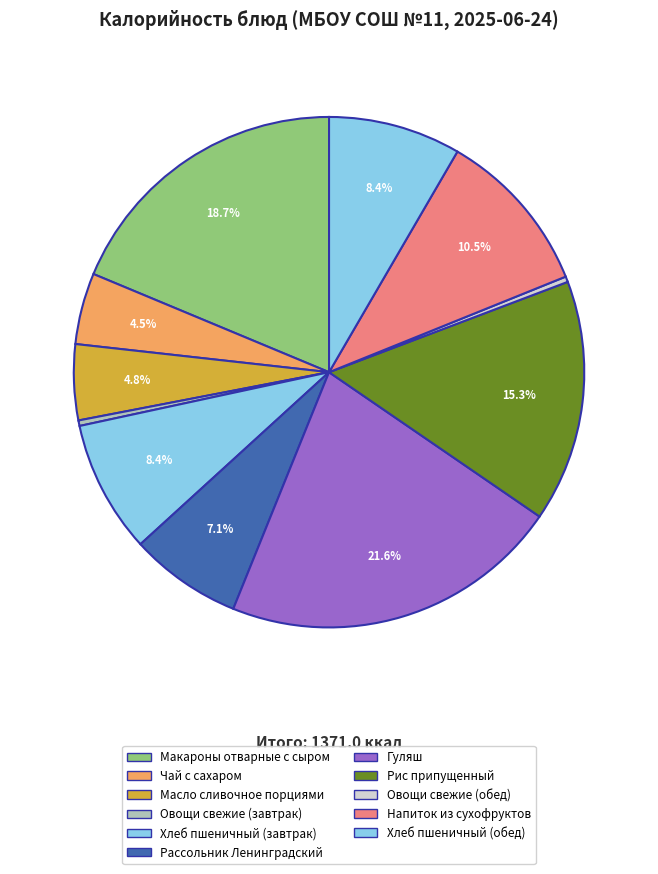

To the nearest percent, what percentage of the pie is Чай с сахаром?

5%